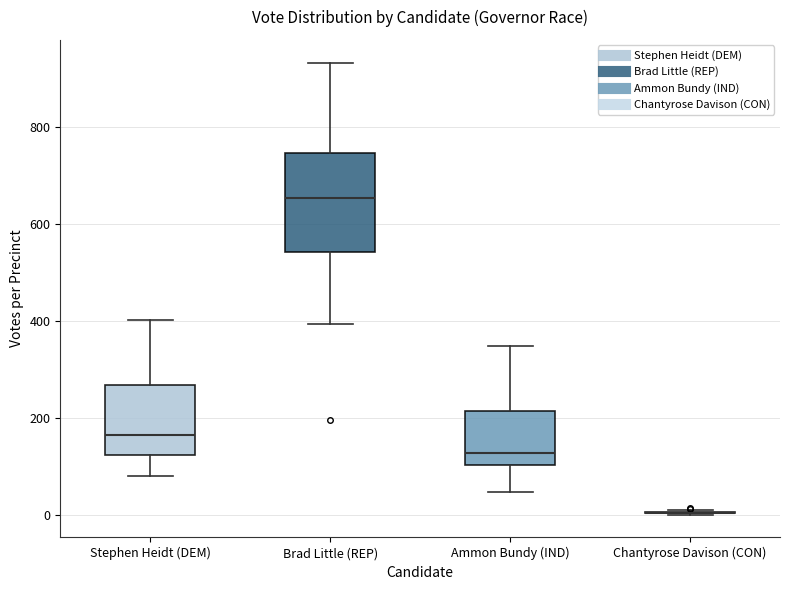

Where is the upper edge of the box for Brad Little (REP) on the y-axis? The values are not printed on the chart, so give them approximately, as read against the axis.

740